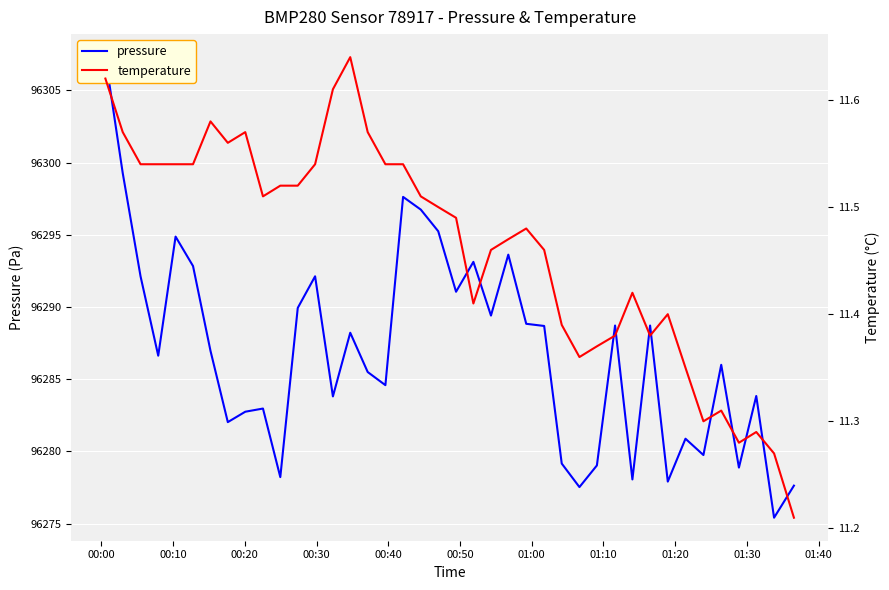

How many values in the pressure series exceed 96286?

21